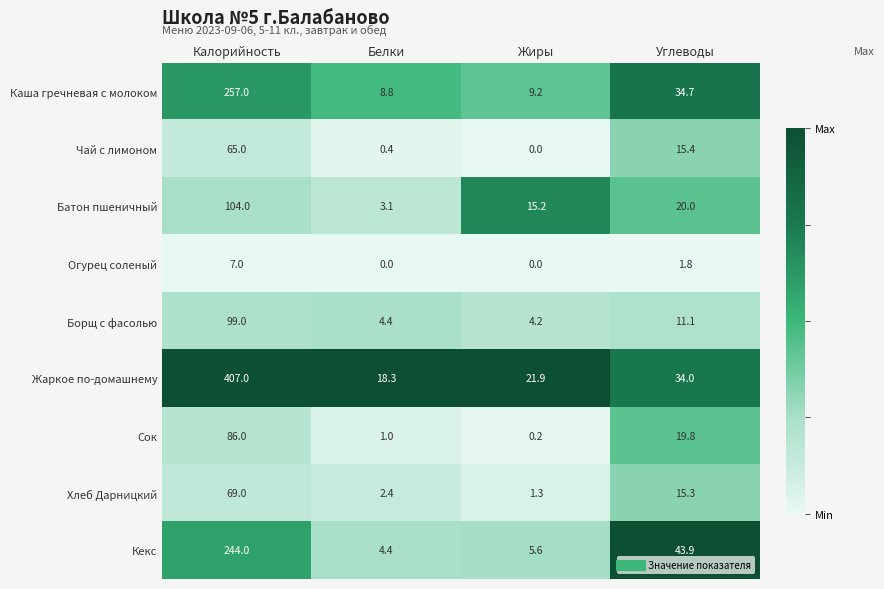

Rank the categories by Хлеб Дарницкий value from highest to lowest.

Калорийность, Углеводы, Белки, Жиры